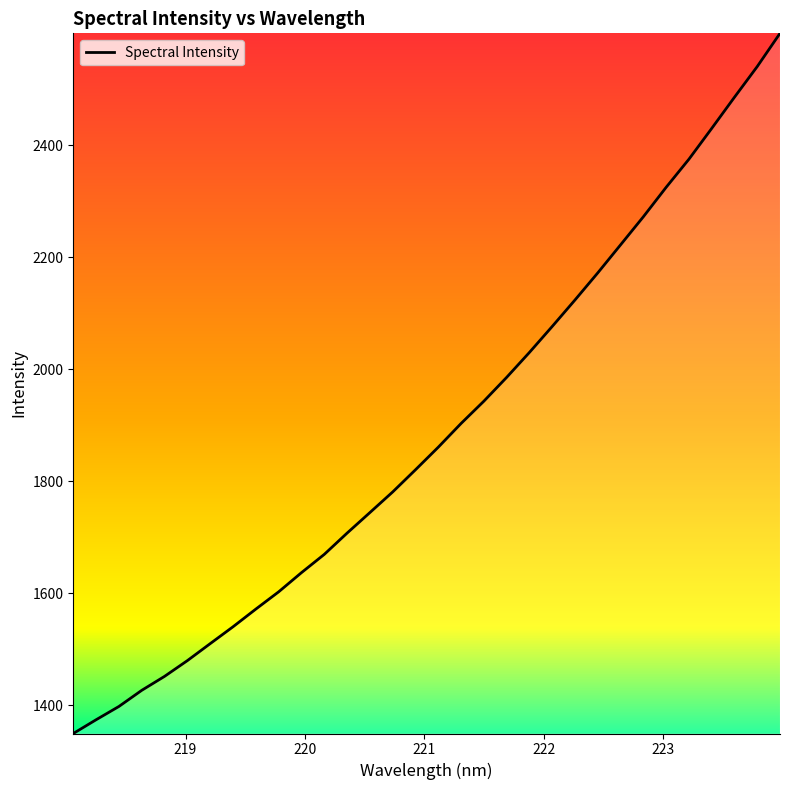

What is the smallest value displayed?

1349.2